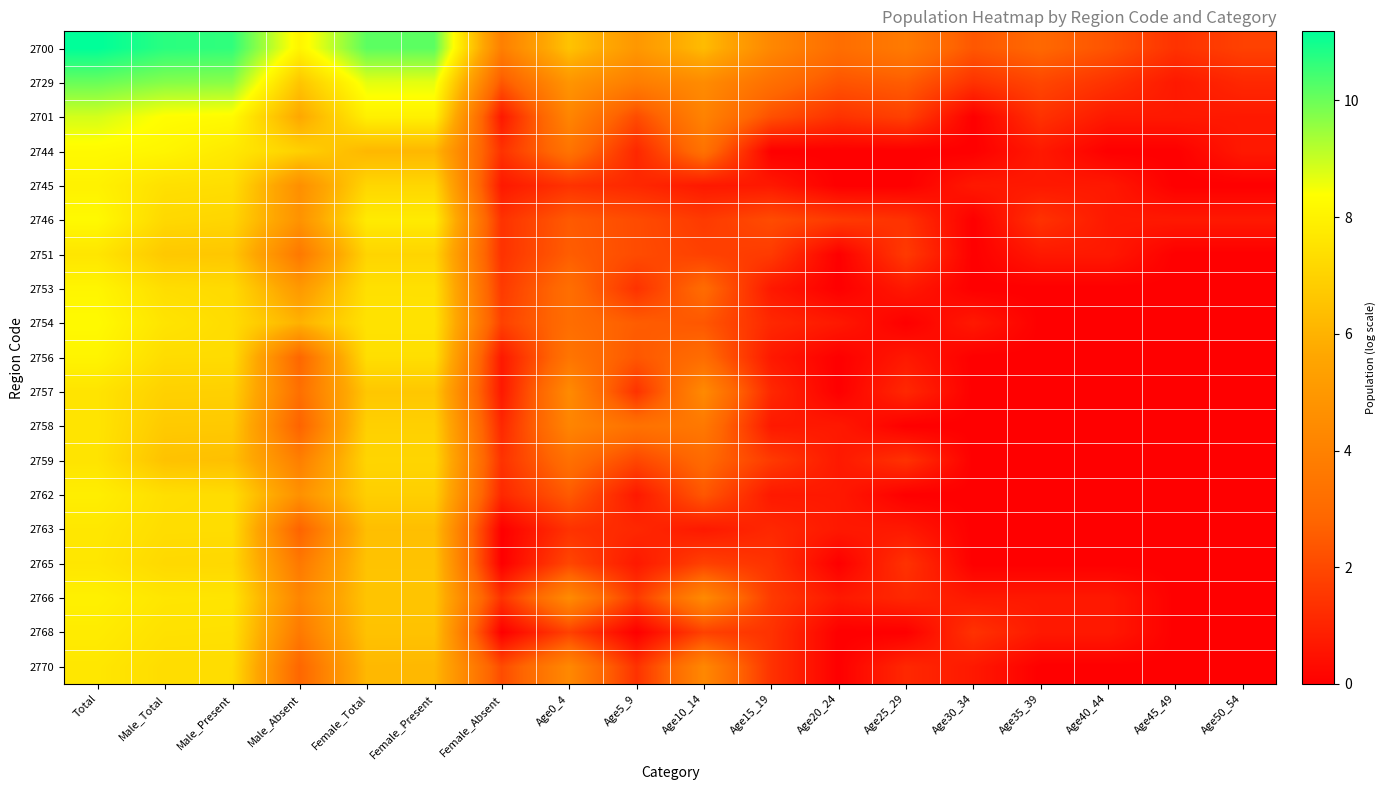

List the series in order of their peak value, lowest first.

2759, 2757, 2758, 2751, 2765, 2770, 2763, 2768, 2762, 2766, 2745, 2756, 2753, 2746, 2754, 2744, 2701, 2729, 2700